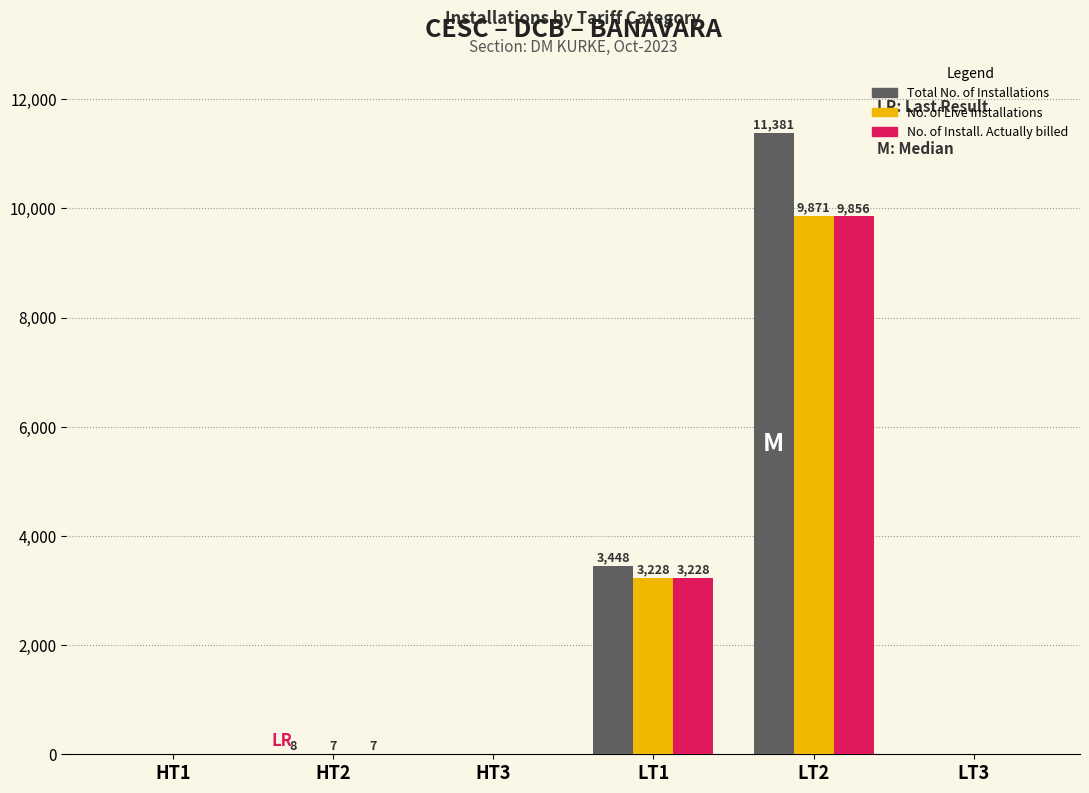

At which label is No. of Live Installations closest to 4935?

LT1